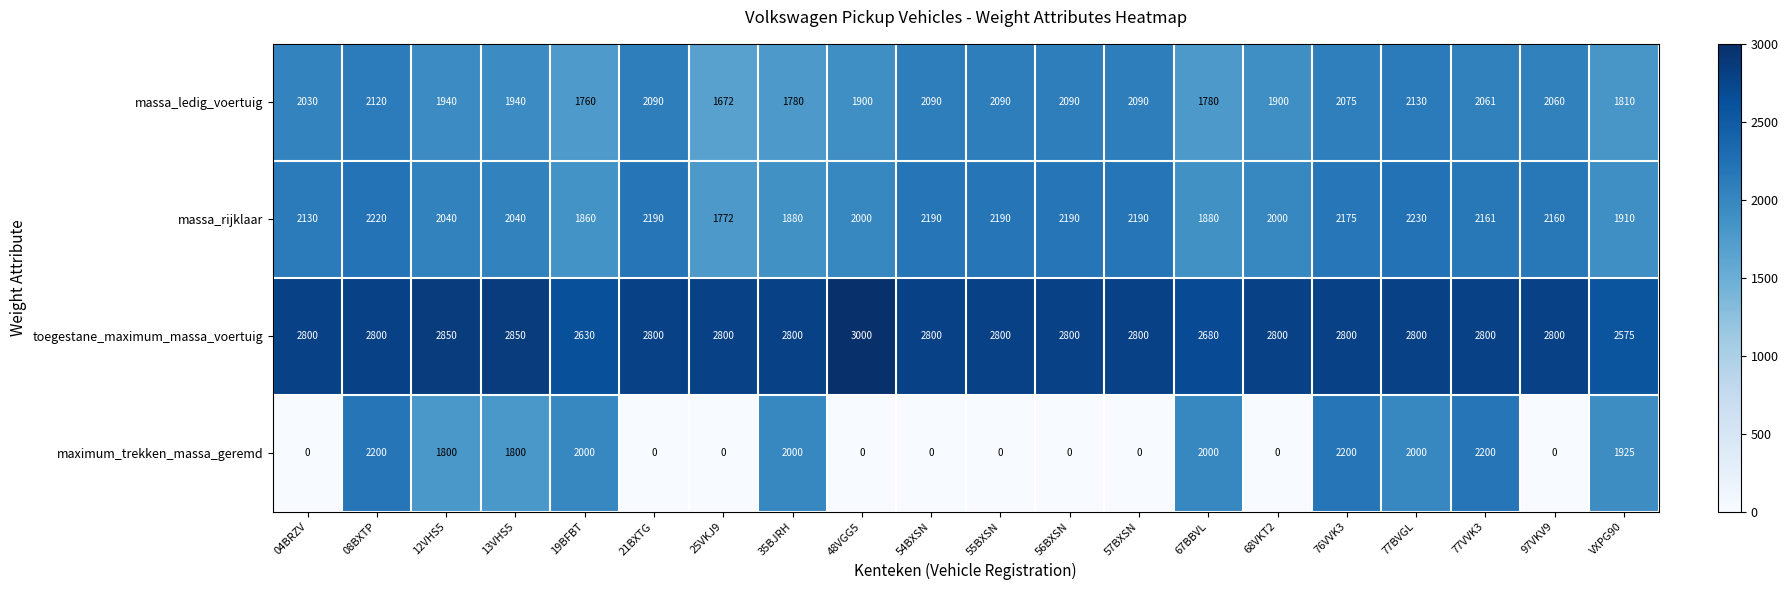

At 21BXTG, list the series in order from largest to smallest.

toegestane_maximum_massa_voertuig, massa_rijklaar, massa_ledig_voertuig, maximum_trekken_massa_geremd